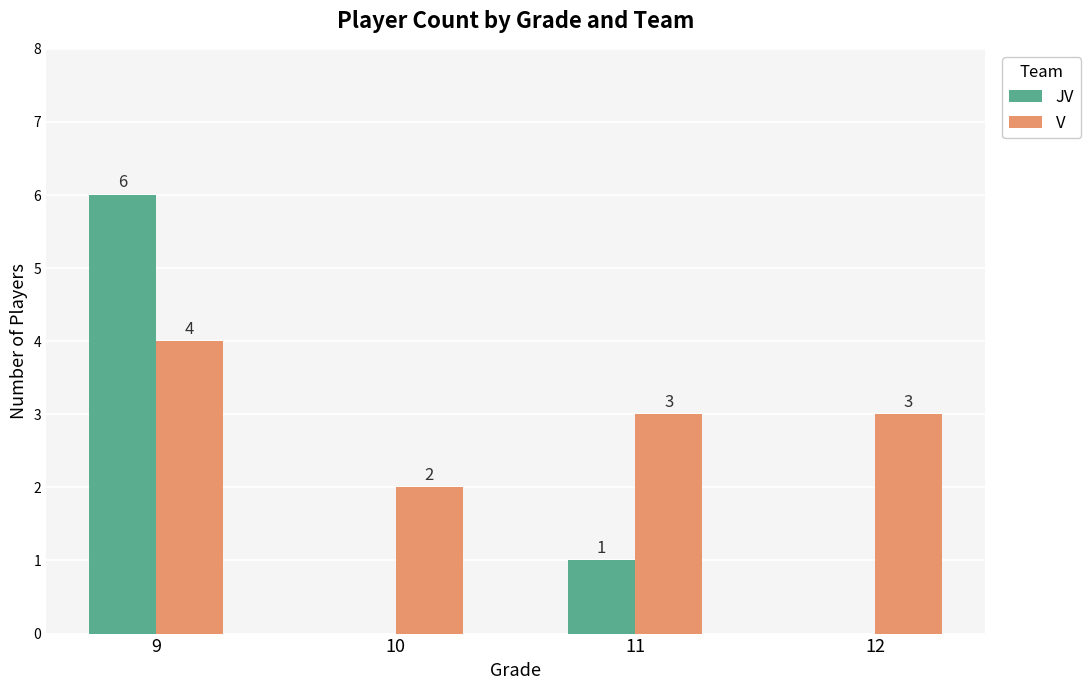

How many V values are between 3 and 4?

3